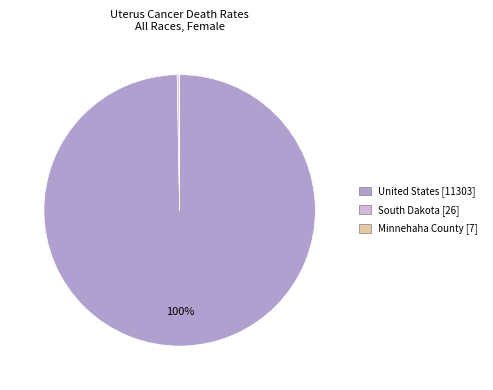

What is the largest slice in the pie chart?

United States